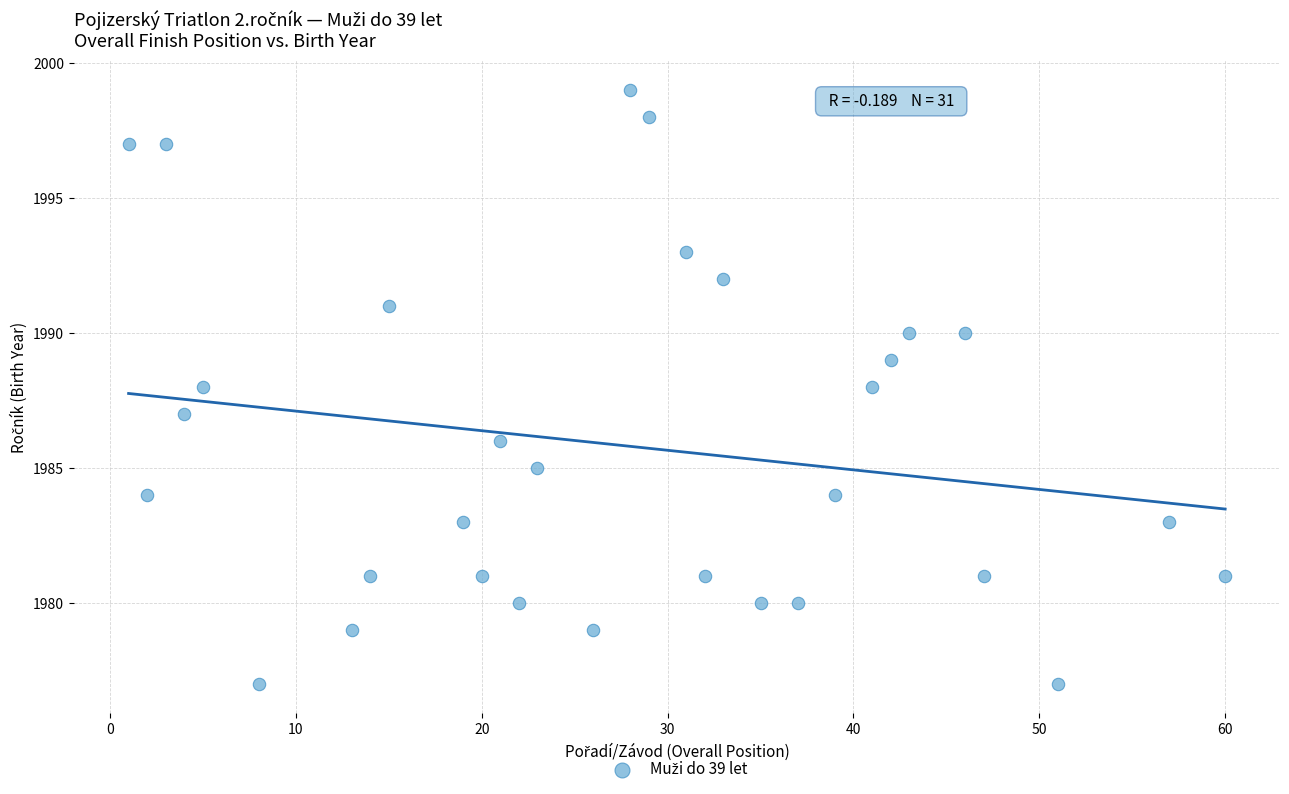

What is the range of Y values (max minus min)?

22